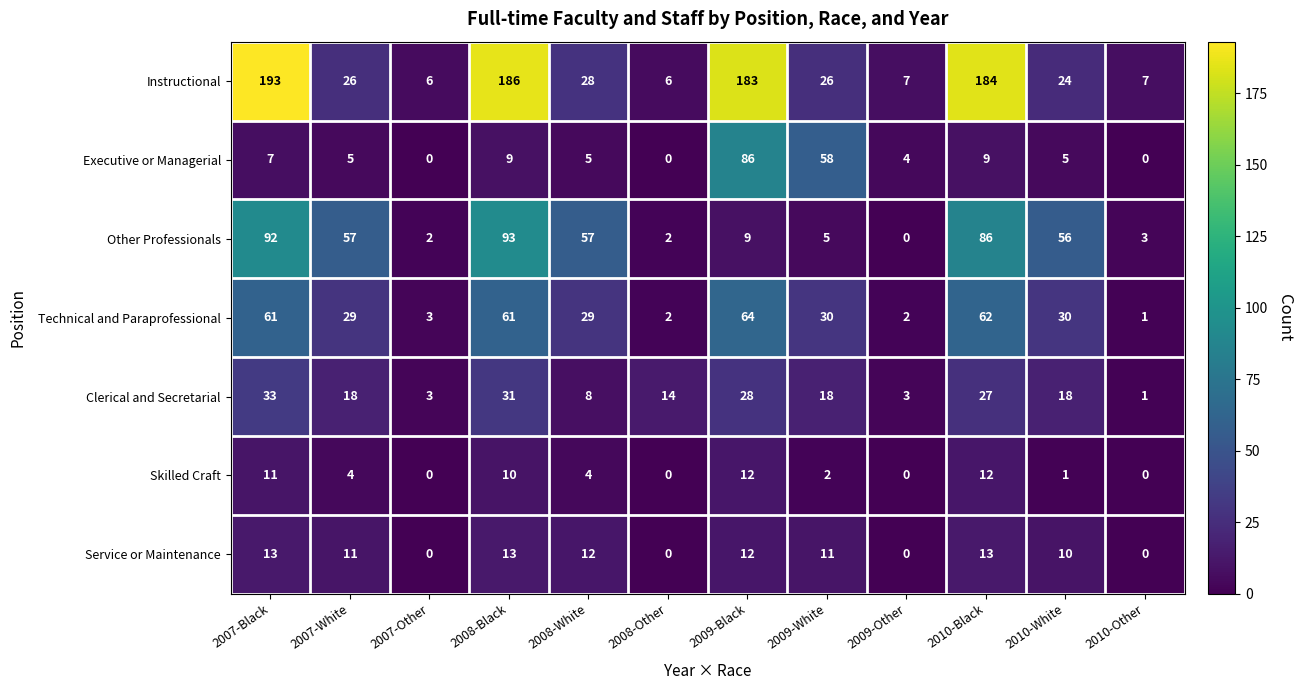

What is the total value across all series at 2010-Other?

12